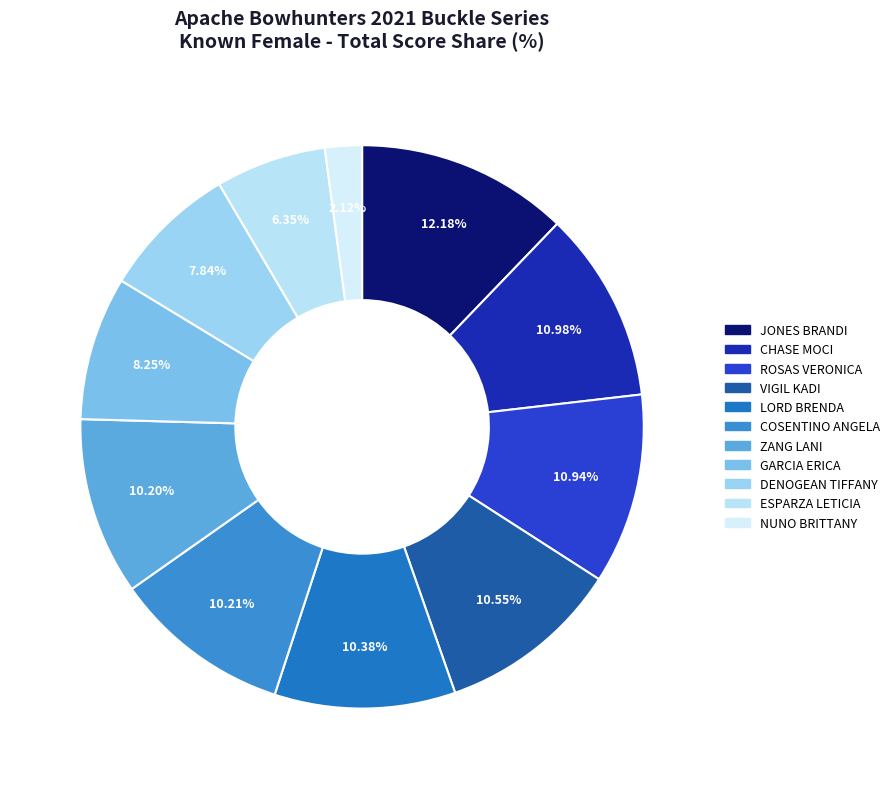

To the nearest percent, what portion does LORD BRENDA represent?

10%